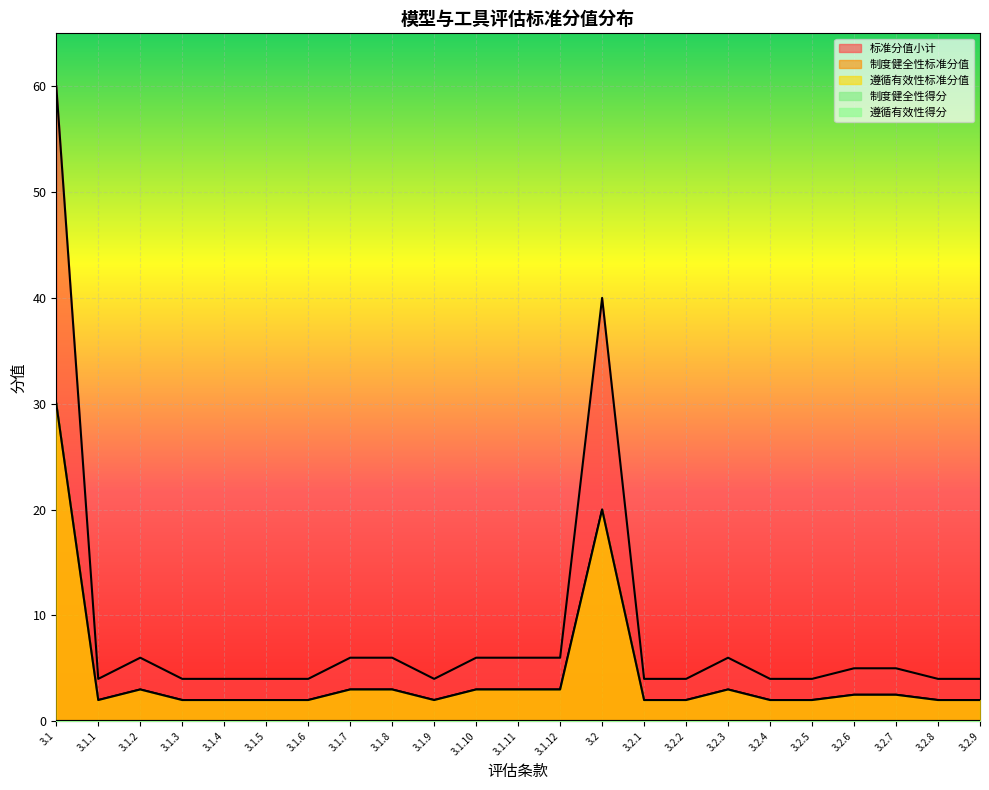

In 制度健全性标准分值, how many points are higher than both neighbors (excluding endpoints)?

3